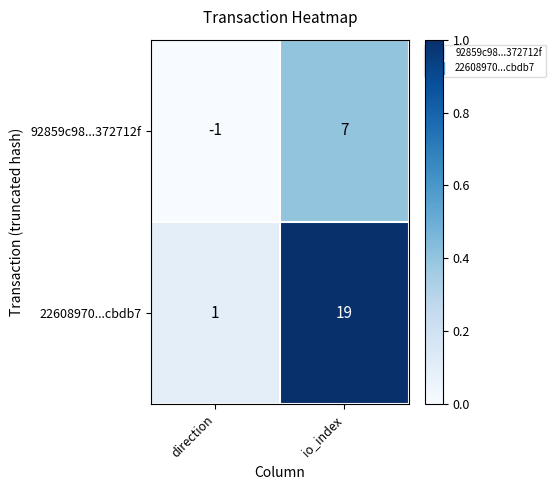

Reading right to left, extract all data points from this chart.

92859c98...372712f: 7	-1
22608970...cbdb7: 19	1